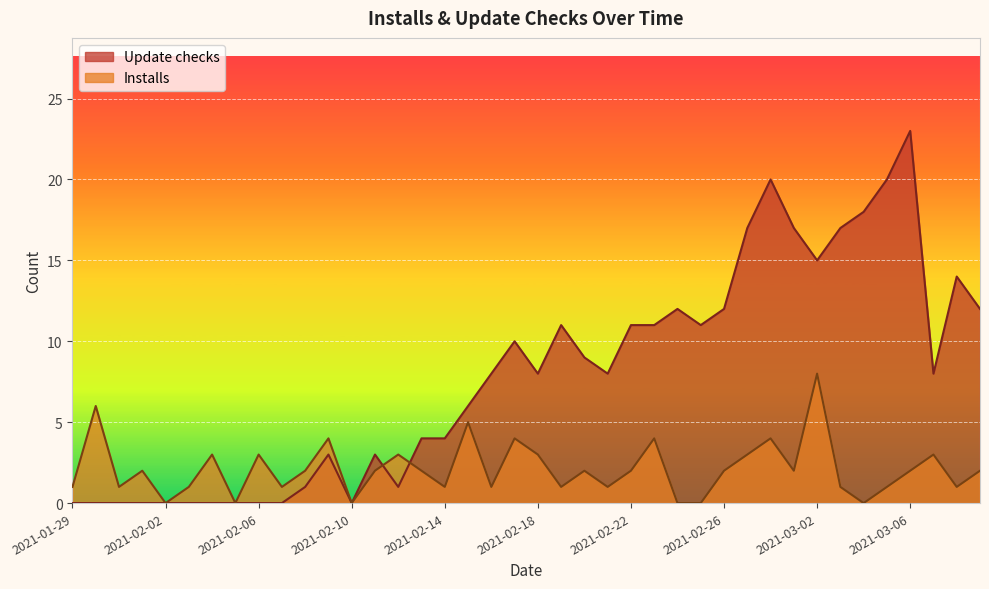

Where does the Update checks series first go above 8?

2021-02-17